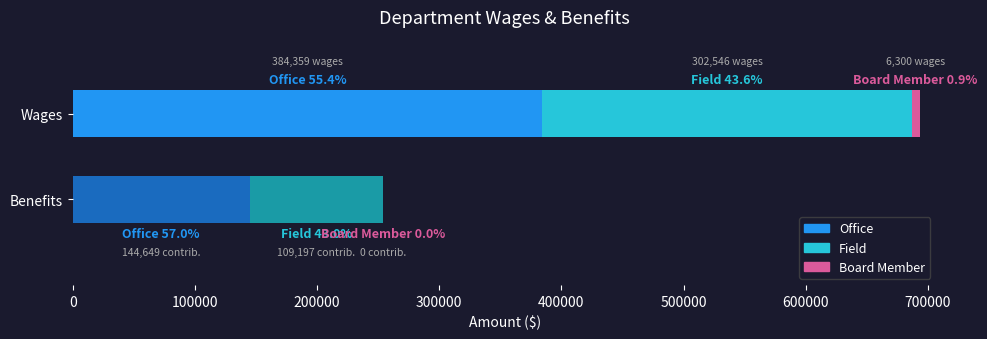

Count the Total Wages values in the range 6300 to 384359.

3